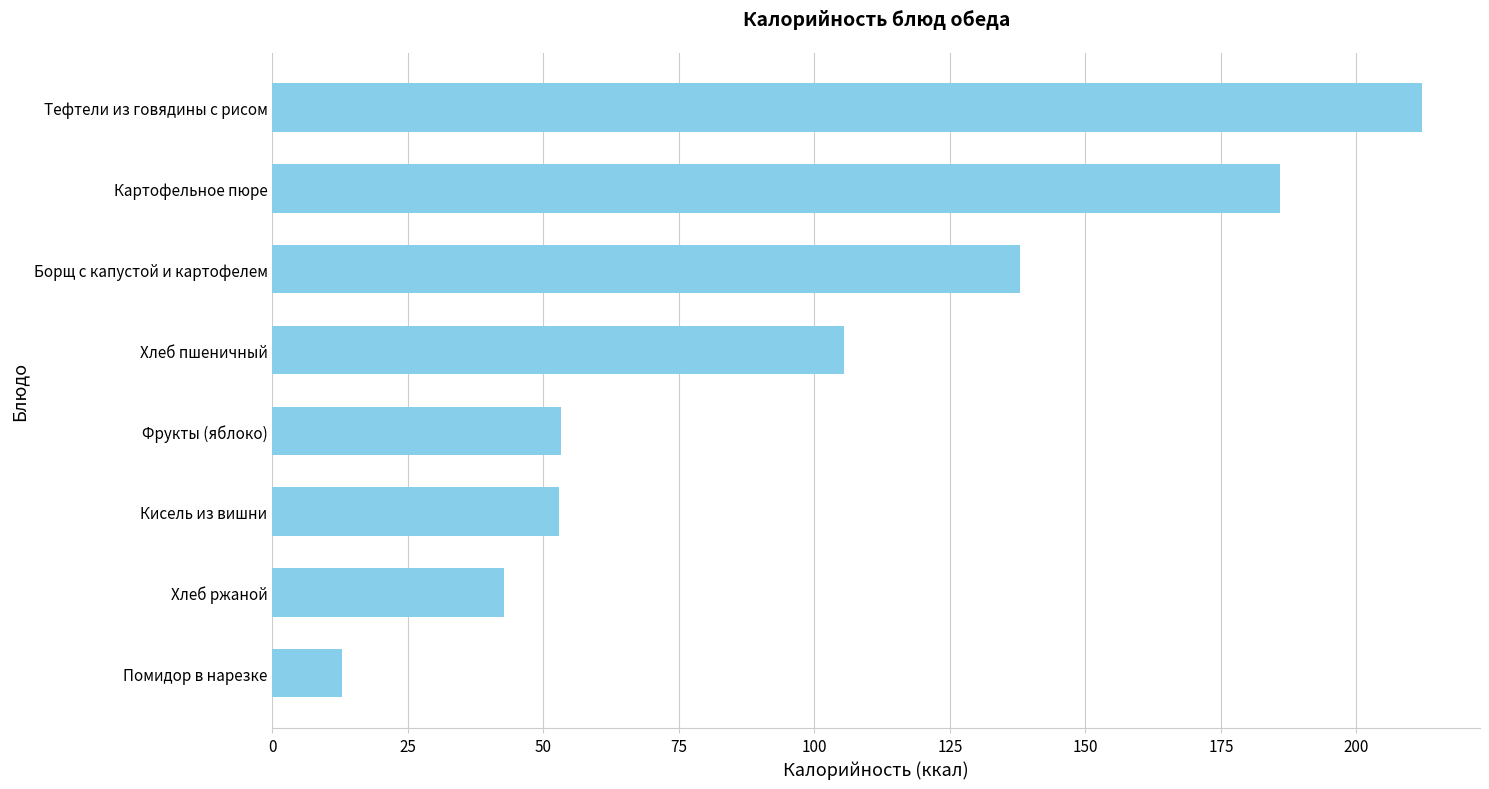

Read the value at Хлеб пшеничный.

105.5